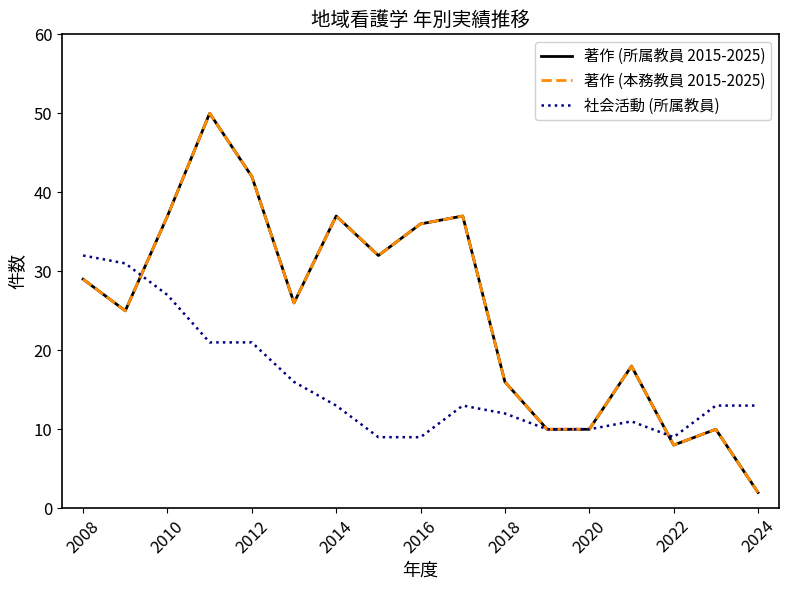

Does the chart display data point markers on the line(s)?

No